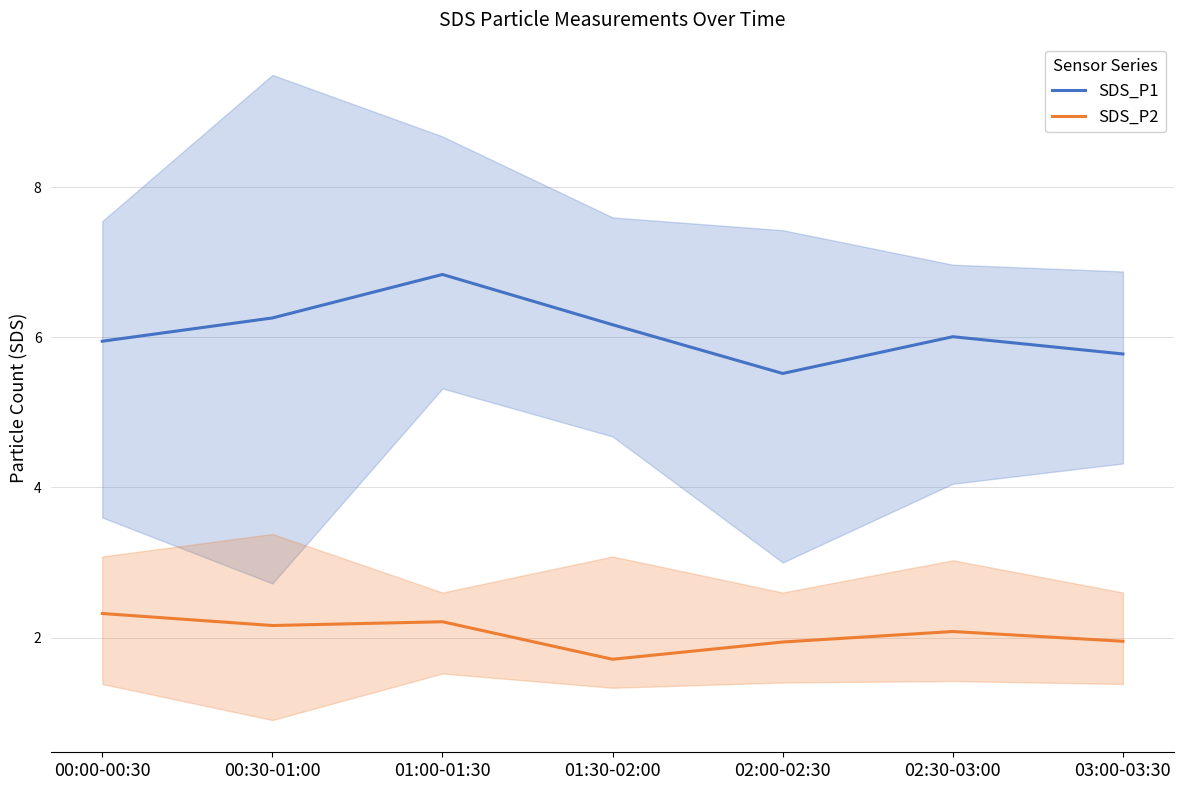

What is the difference between the maximum and minimum values in the SDS_P1 series?

1.3